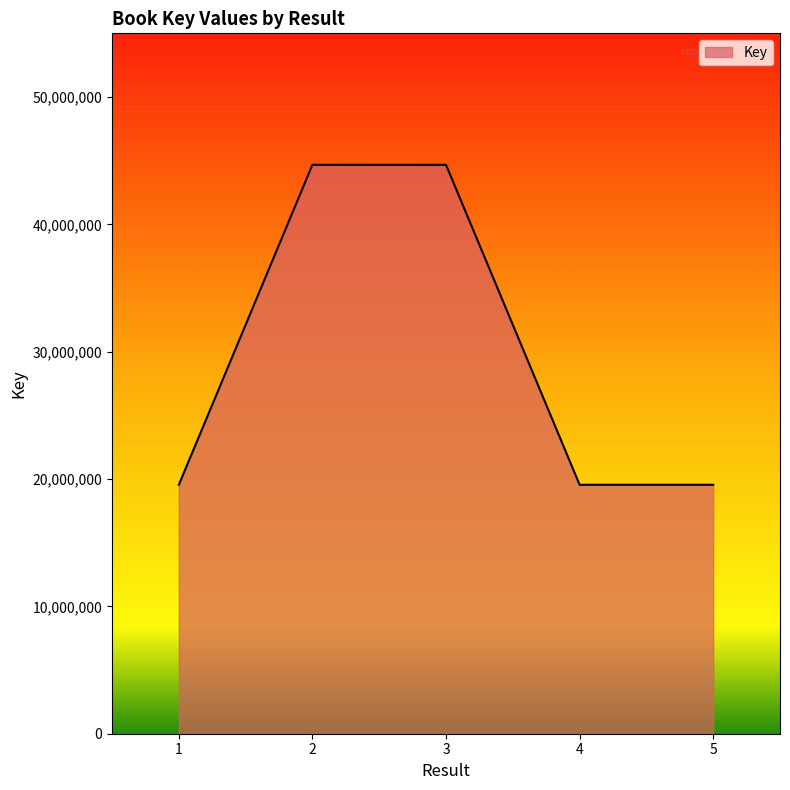

True or false: the data shows 17840258 at 3.

False